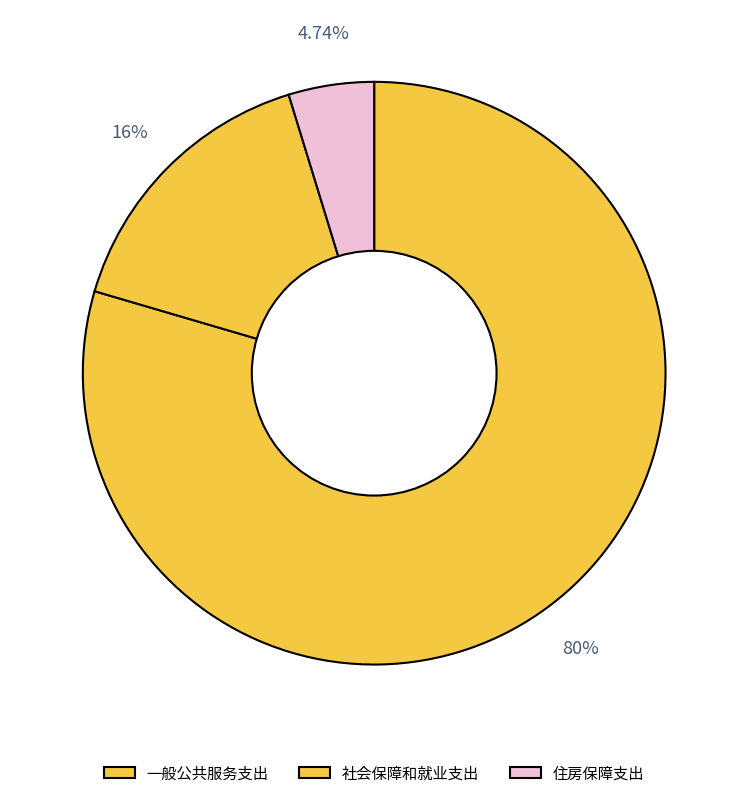

Is it true that 住房保障支出 is 5% of the pie?

True